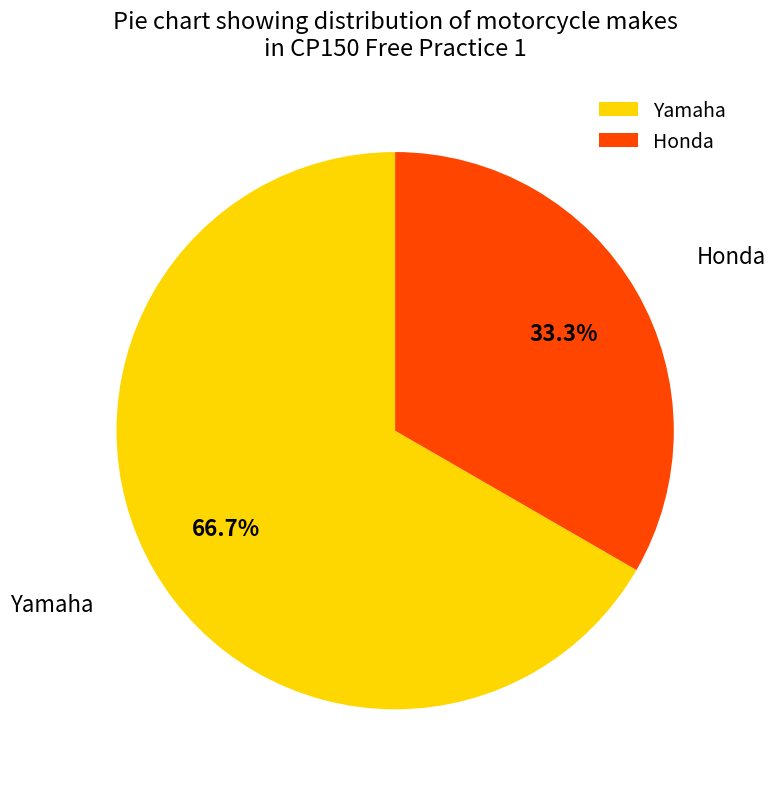

What percentage is the Yamaha slice, to the nearest percent?

67%